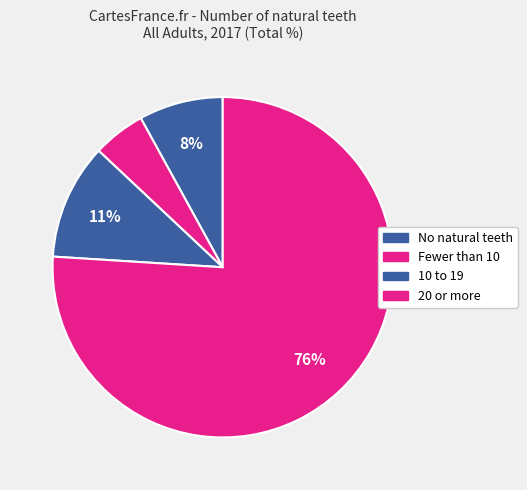

Approximately how many times larger is the value at No natural teeth compared to 10 to 19?

0.7